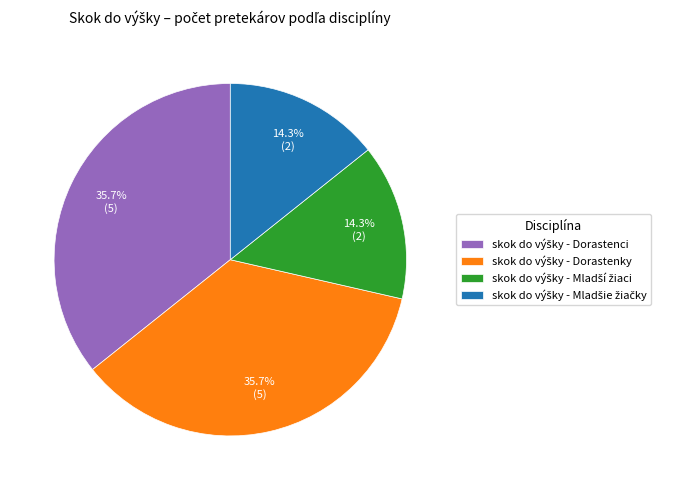

Is there a majority slice in this chart?

No